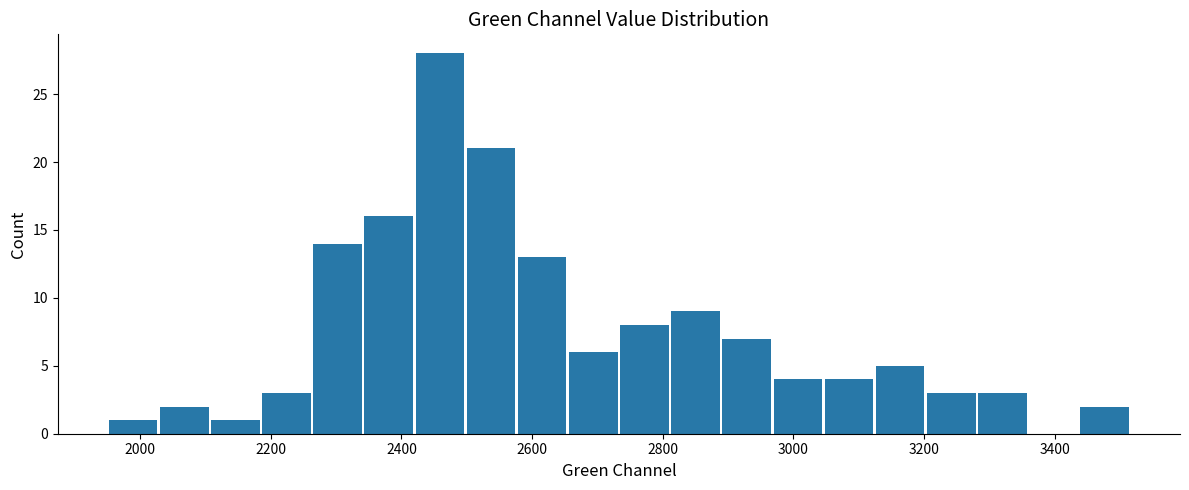

Read against the x-axis, roughly where is the centre of the tallest bar?

2460